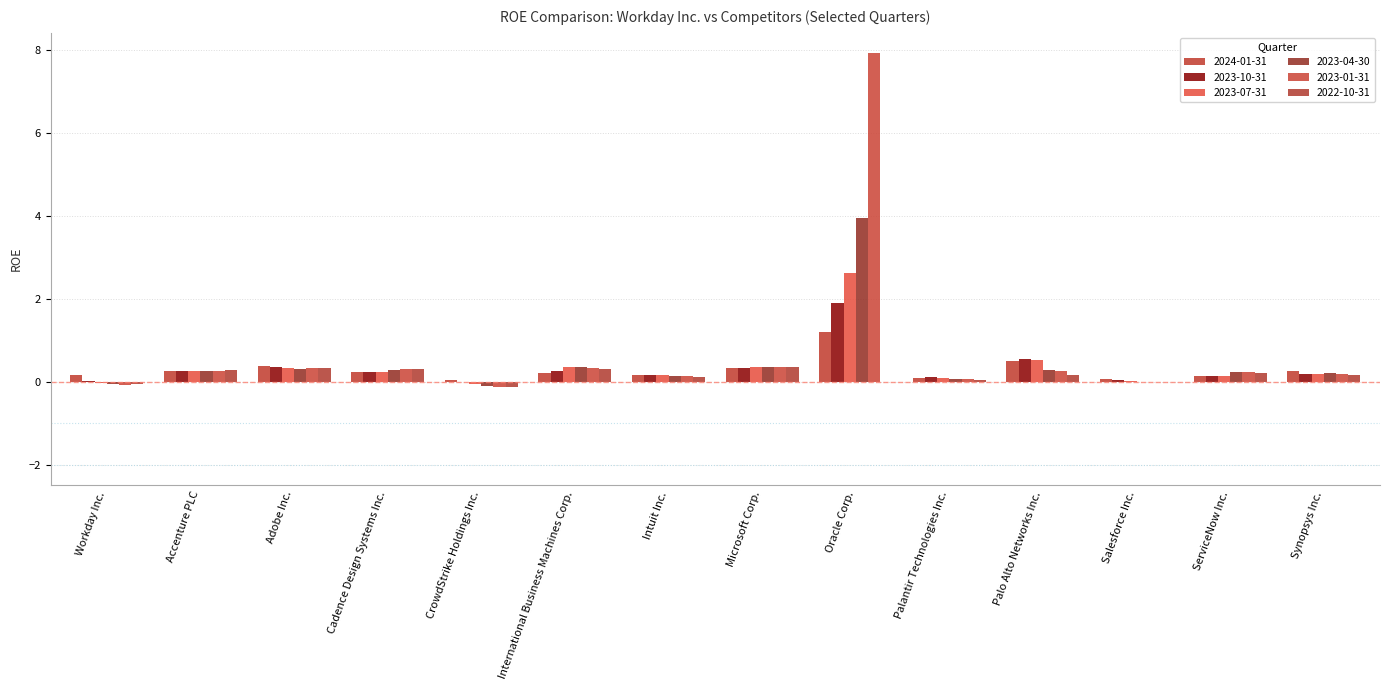

What is the lowest value of the 2023-07-31 series?

-0.1